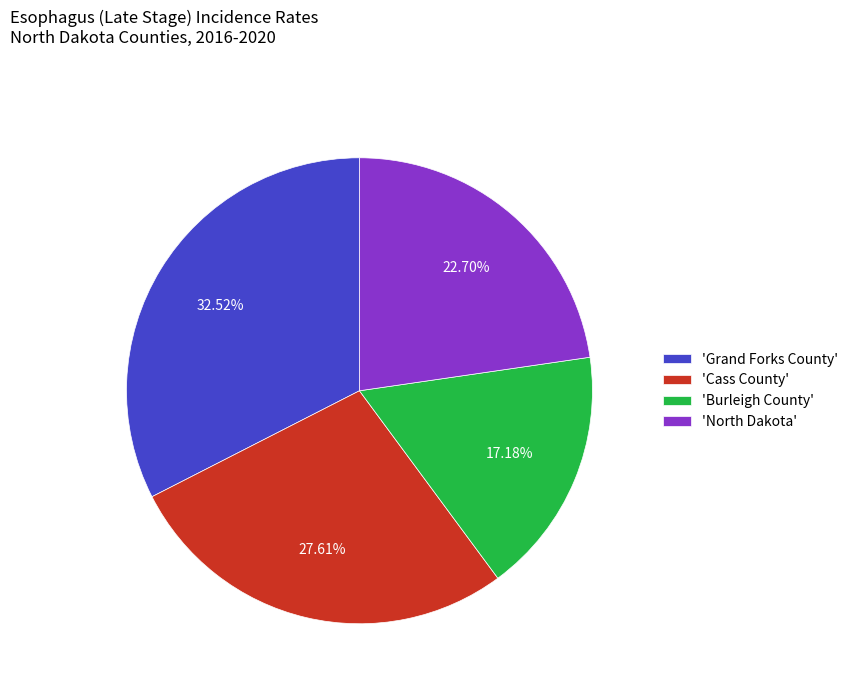

Which slice is the largest?

'Grand Forks County'